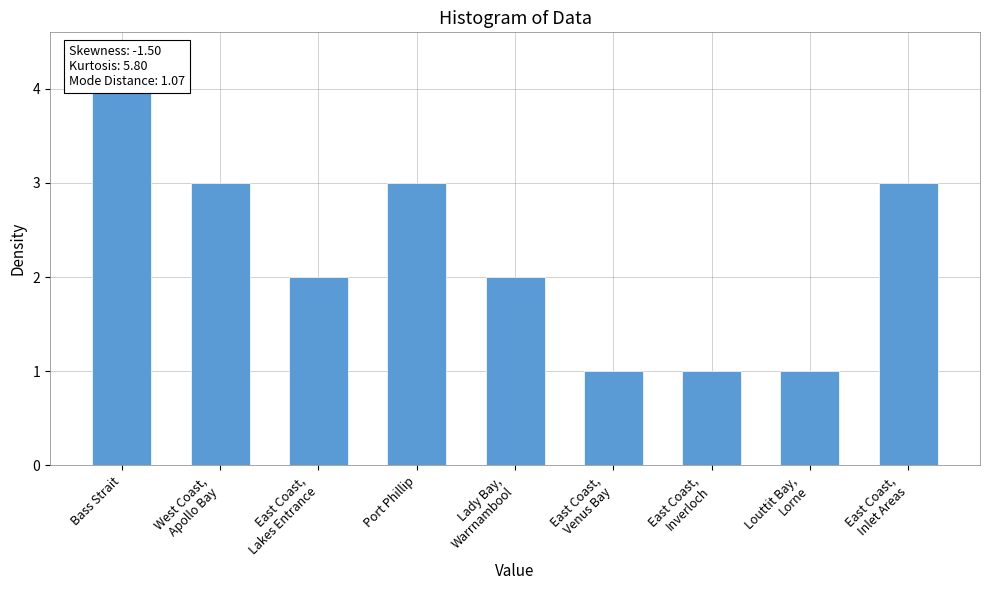

What position from the left is East Coast,
Venus Bay?

6